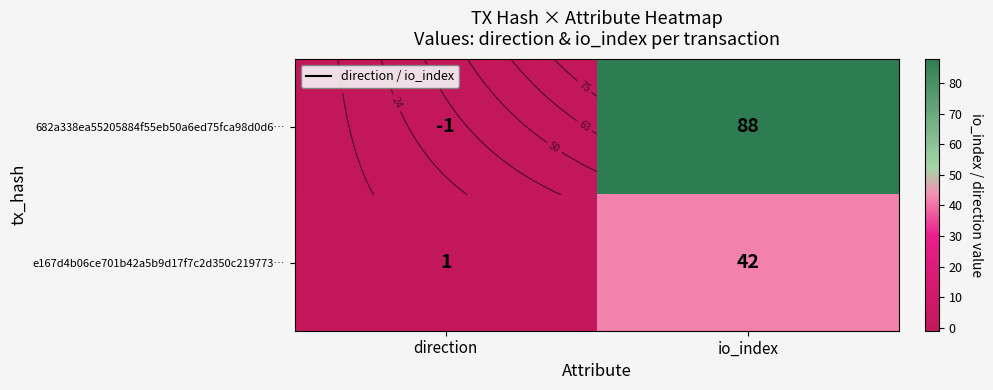

How many values in 682a338ea55205884f55eb50a6ed75fca98d0d6… are below zero?

1